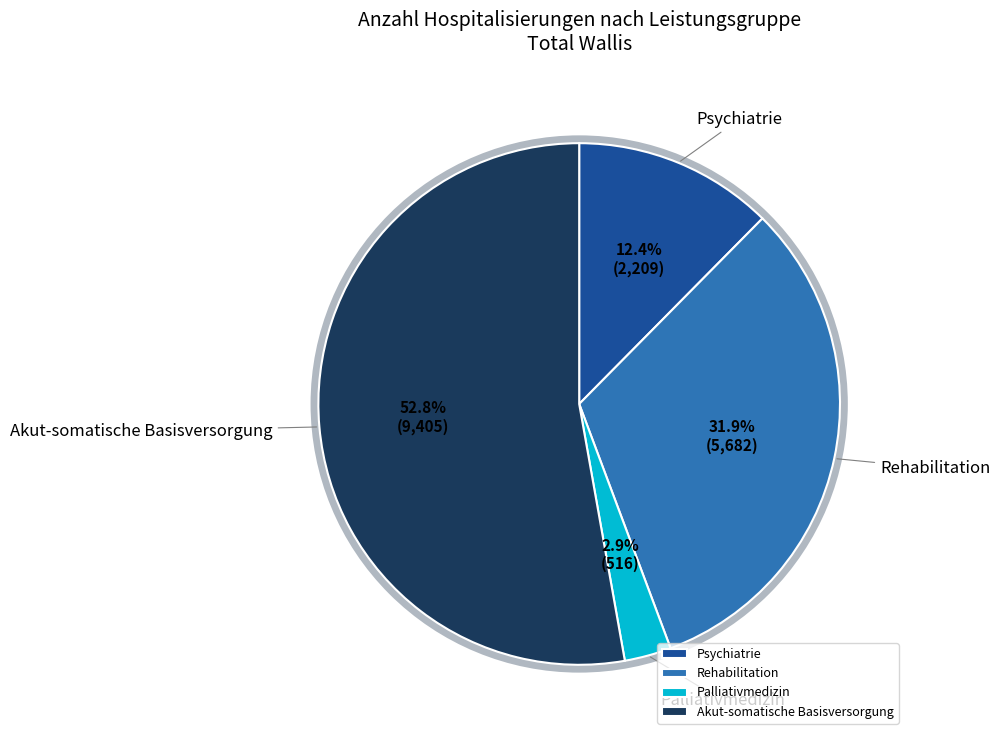

The Rehabilitation slice represents 32% of the pie. True or false?

True